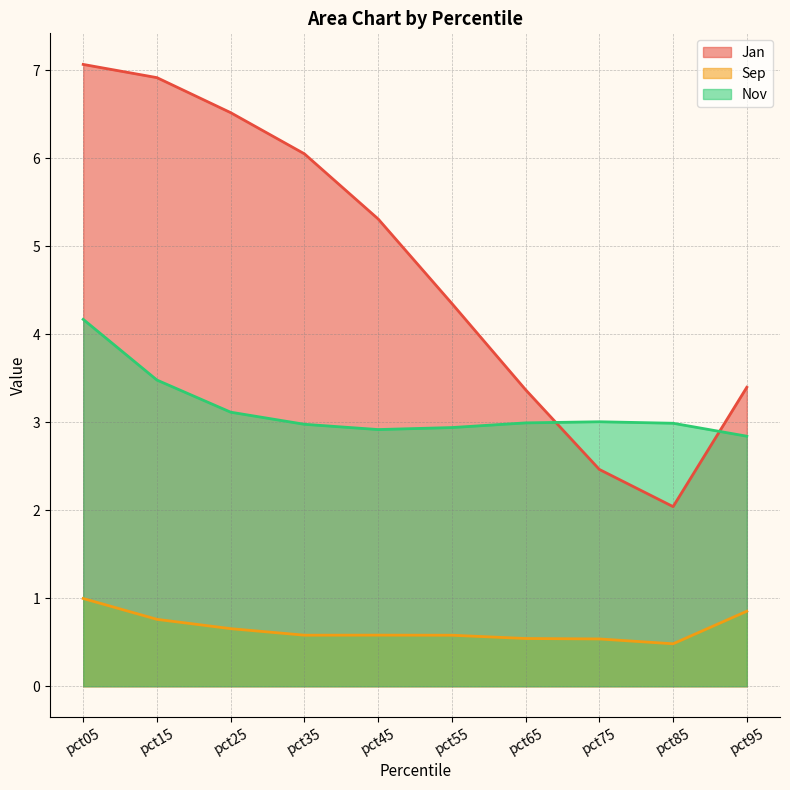

True or false: Nov and Jan intersect in this chart.

True